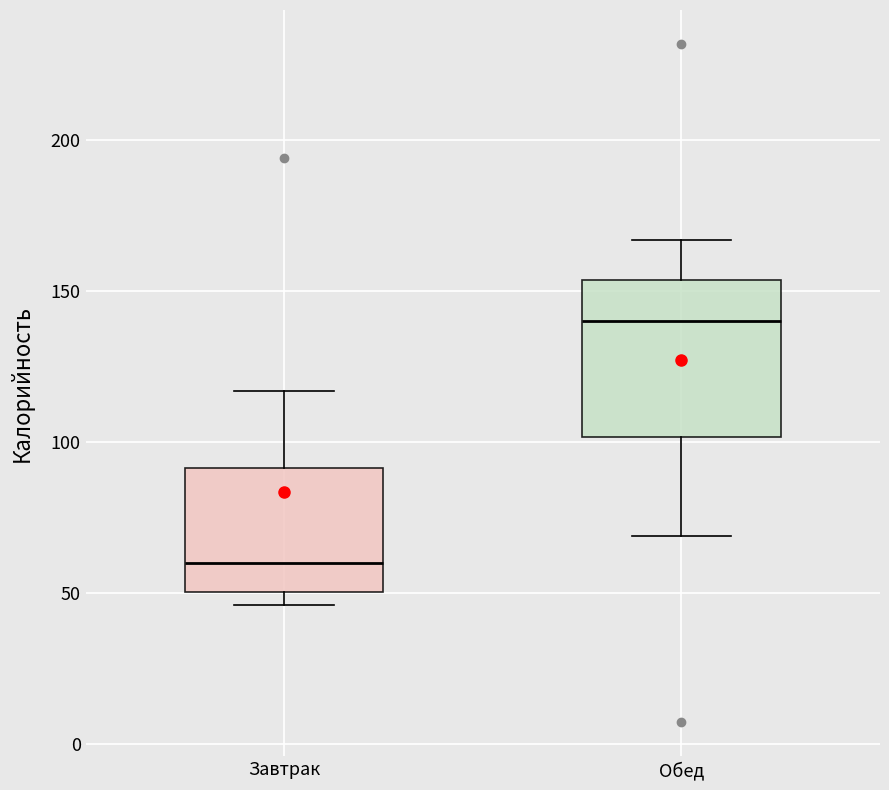

Reading left to right, transcribe this box plot: for each box, give where its median line is, the range the box spans, and where its two whiskers end, as read against the y-axis. The values are not printed on the chart, so give them approximately, as read against the axis.

Завтрак: median 60, box 50 to 90, whiskers 45 to 115
Обед: median 140, box 100 to 155, whiskers 70 to 165